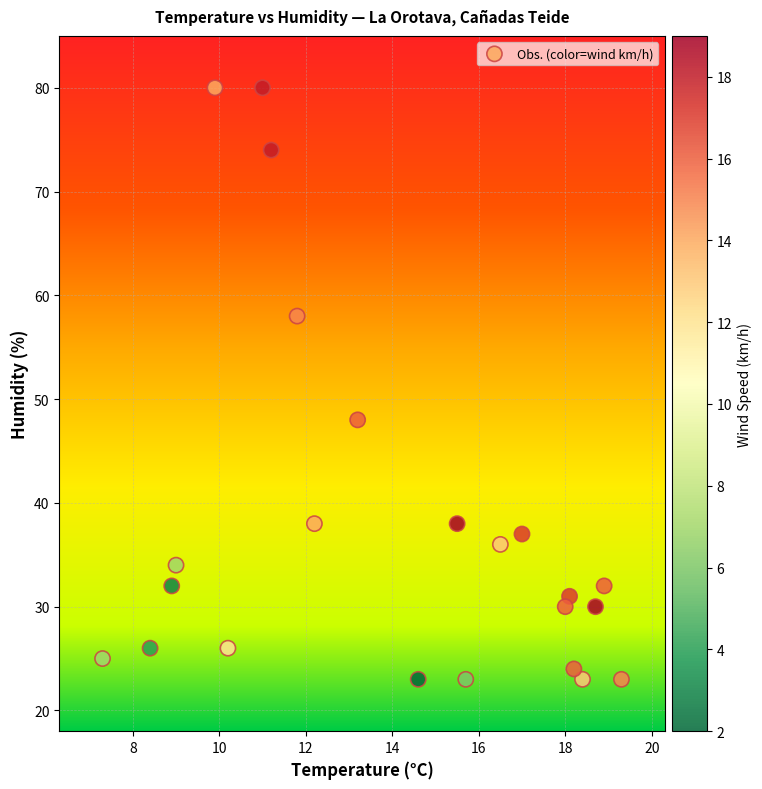

What Y value in the scatter plot is closest to 51?

48